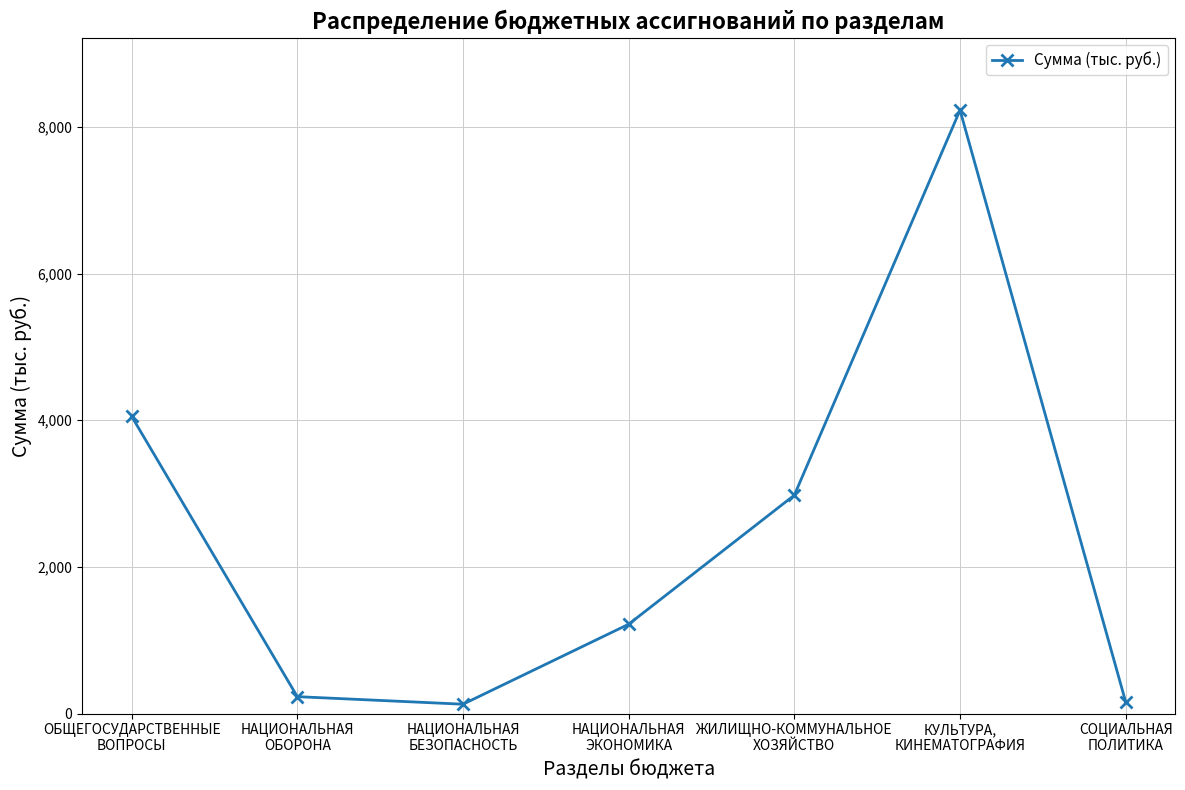

What is the difference between the maximum and minimum values?

8100.3